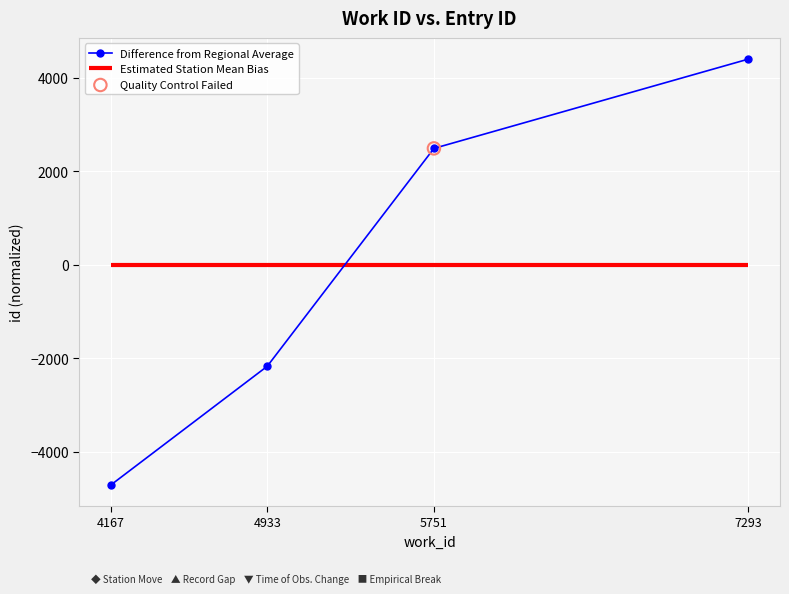

Which has a higher value, 4933 or 5751?

5751